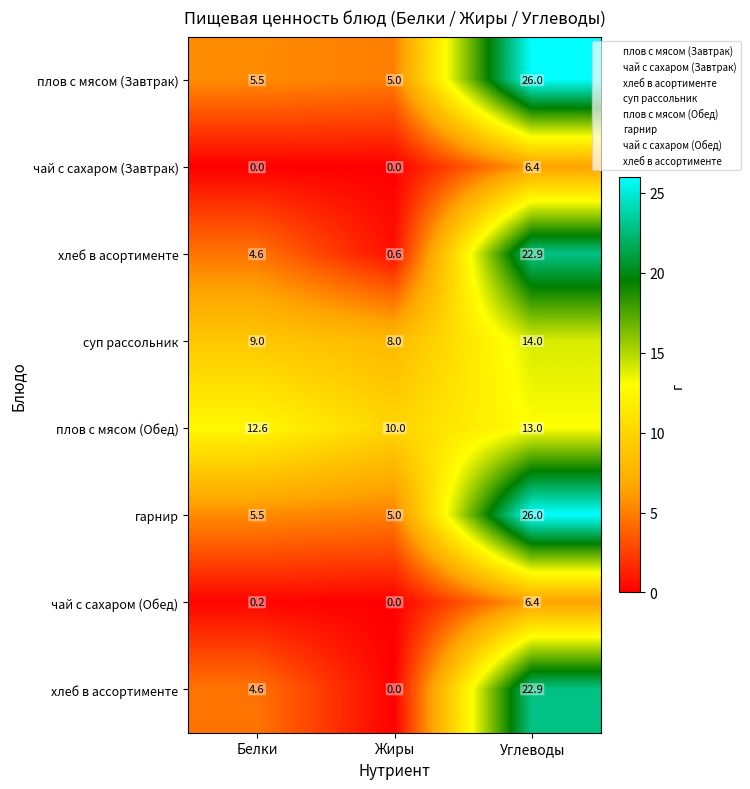

How many positive values does the чай с сахаром (Обед) series have?

2